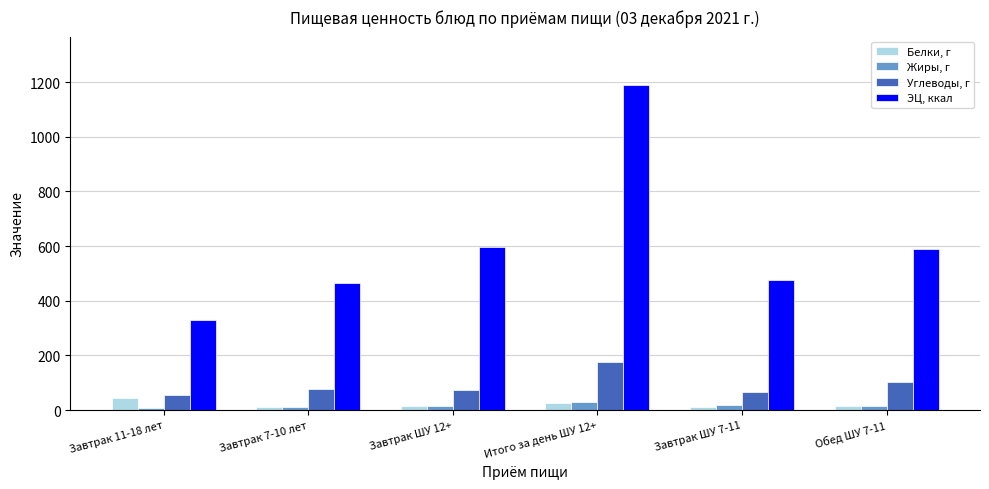

The value of ЭЦ, ккал at Завтрак ШУ 7-11 is 475.6. True or false?

True